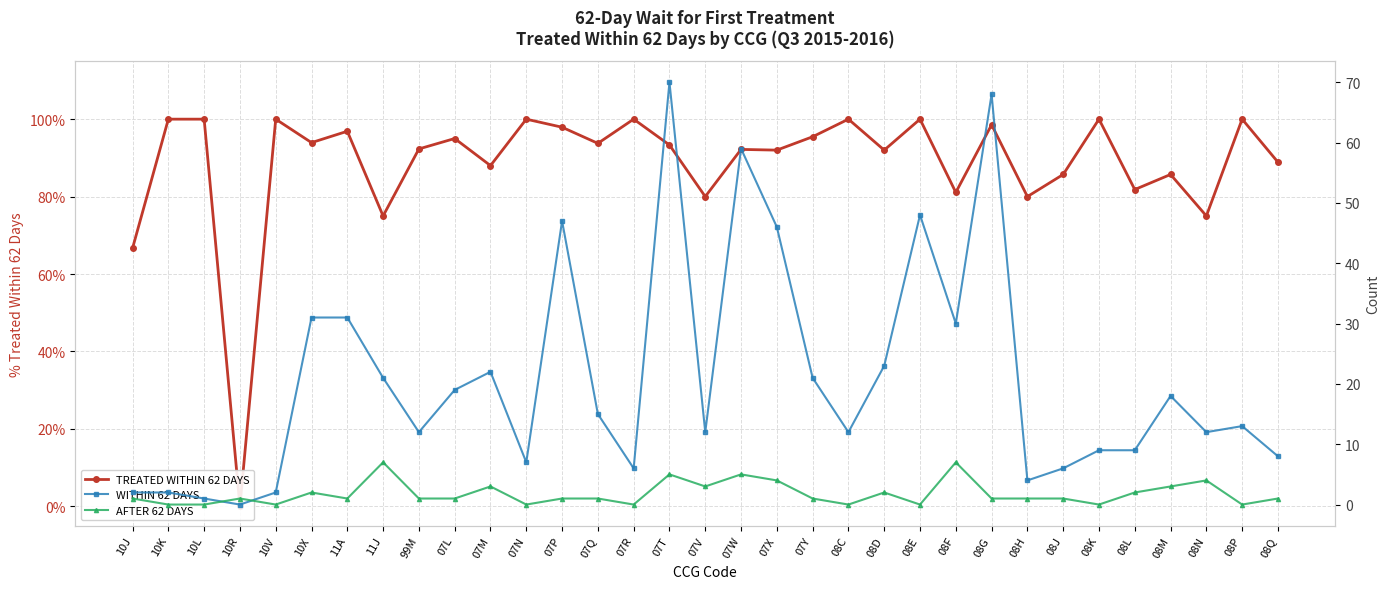

What is the difference between the WITHIN 62 DAYS values at 08L and 10L?

8.0